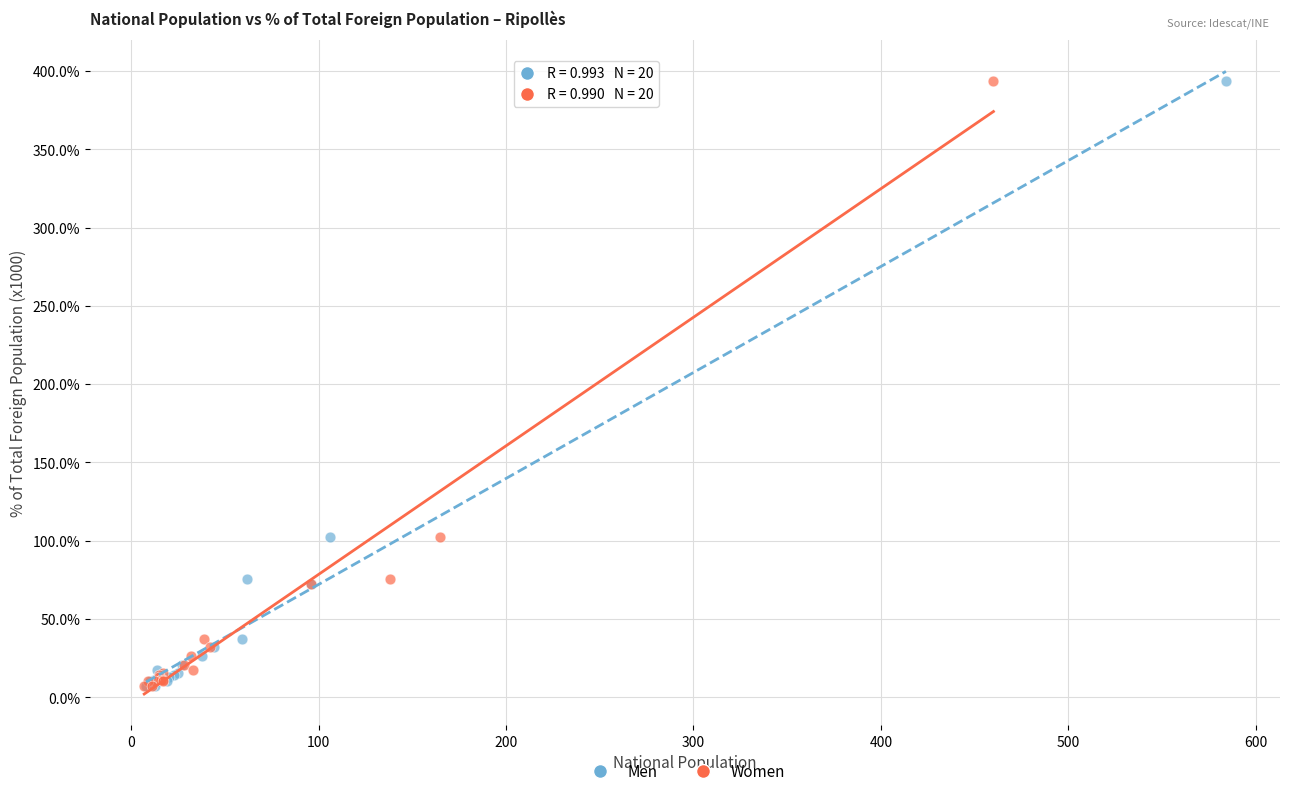

What are all the series names shown in the legend?

Men, Women